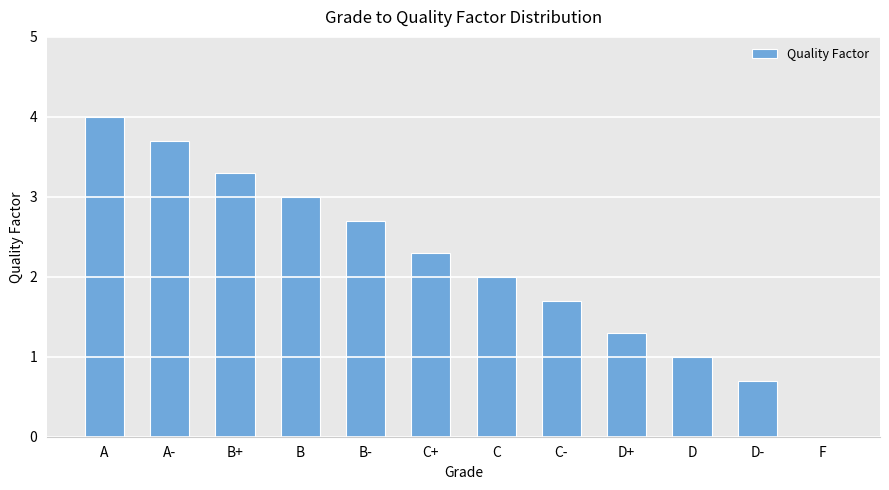

Are the bars horizontal?

No